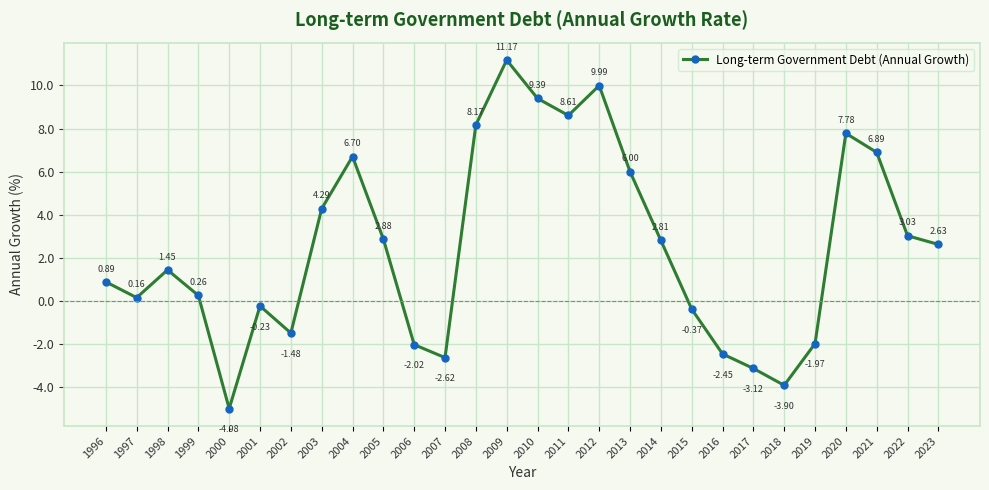

Rank the categories by value from lowest to highest.

2000, 2018, 2017, 2007, 2016, 2006, 2019, 2002, 2015, 2001, 1997, 1999, 1996, 1998, 2023, 2014, 2005, 2022, 2003, 2013, 2004, 2021, 2020, 2008, 2011, 2010, 2012, 2009